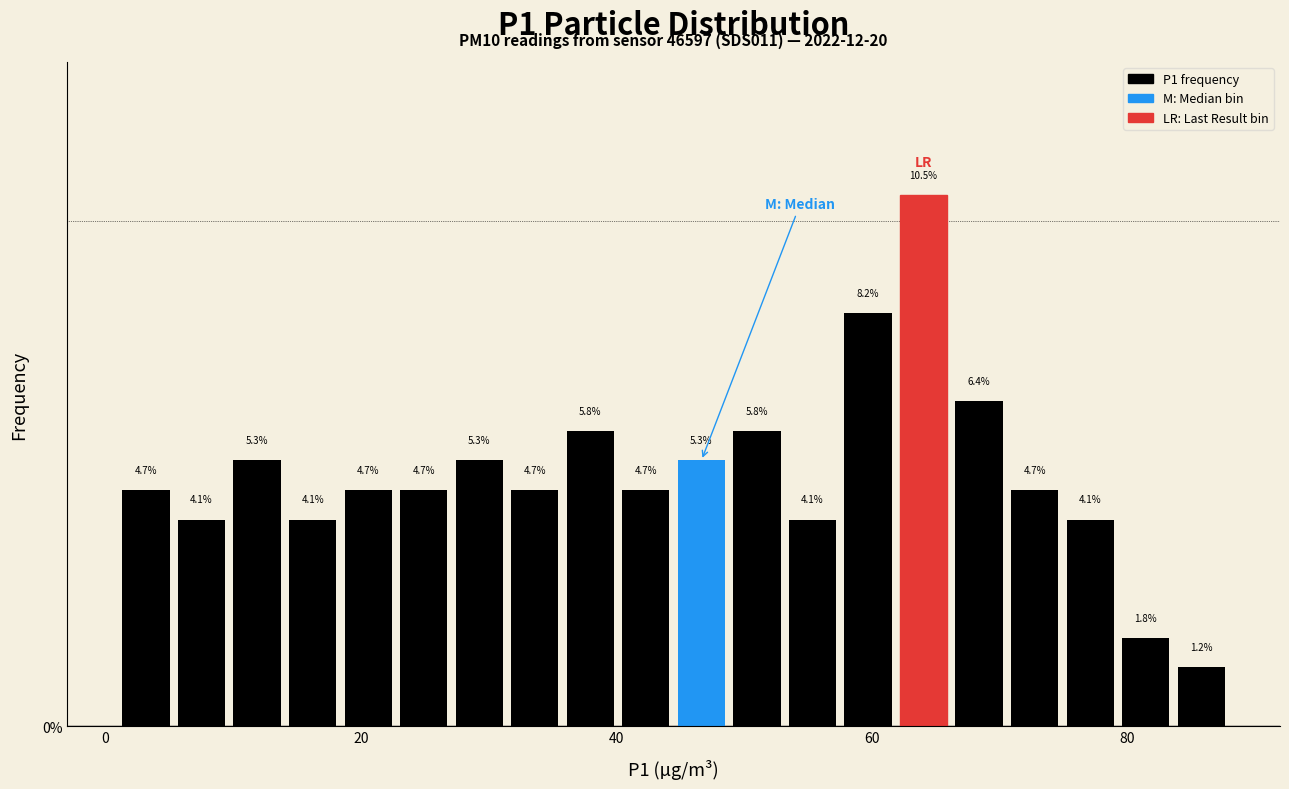

Around what value on the x-axis is the tallest bar? Give the approximate position of its centre, as read against the axis.

64